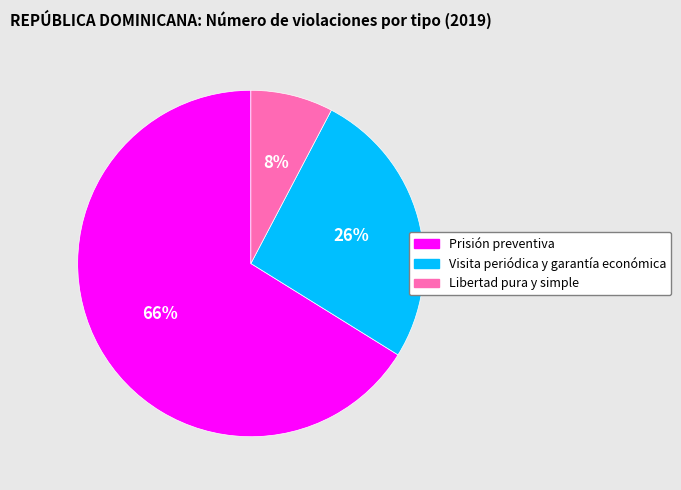

Rank the categories by value from lowest to highest.

Libertad pura y simple, Visita periódica y garantía económica, Prisión preventiva